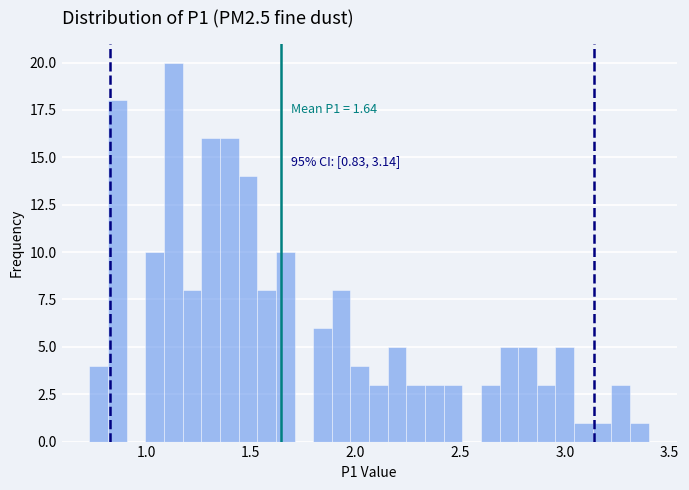

Around what value on the x-axis is the tallest bar? Give the approximate position of its centre, as read against the axis.

1.15